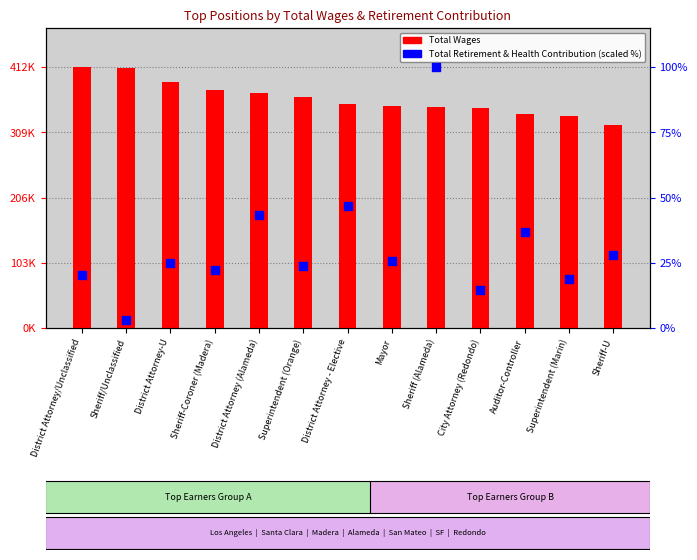

Which series contains the highest Y value?

Total Wages